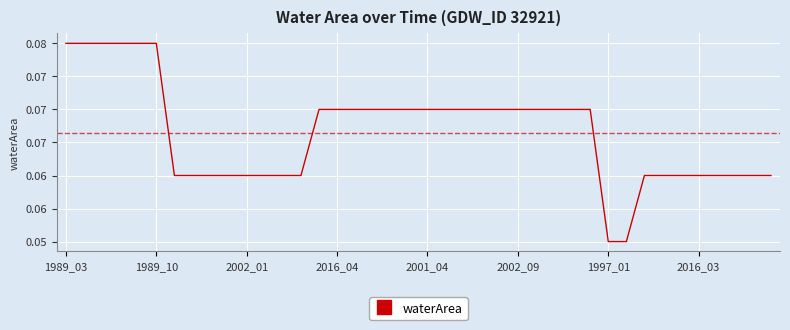

Is this an area chart (filled region under the line)?

No